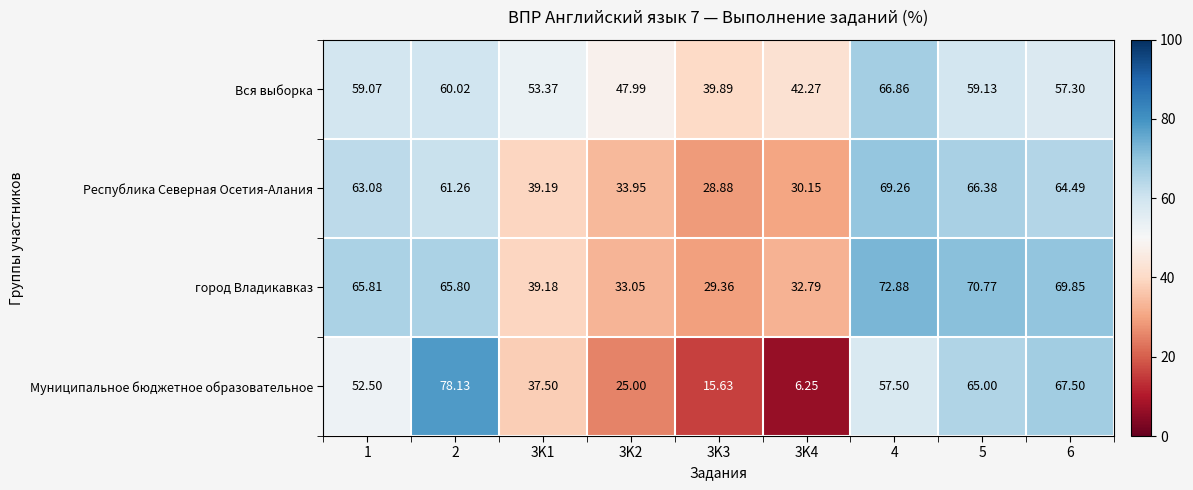

At 6, list the series in order from largest to smallest.

город Владикавказ, Муниципальное бюджетное образовательное, Республика Северная Осетия-Алания, Вся выборка